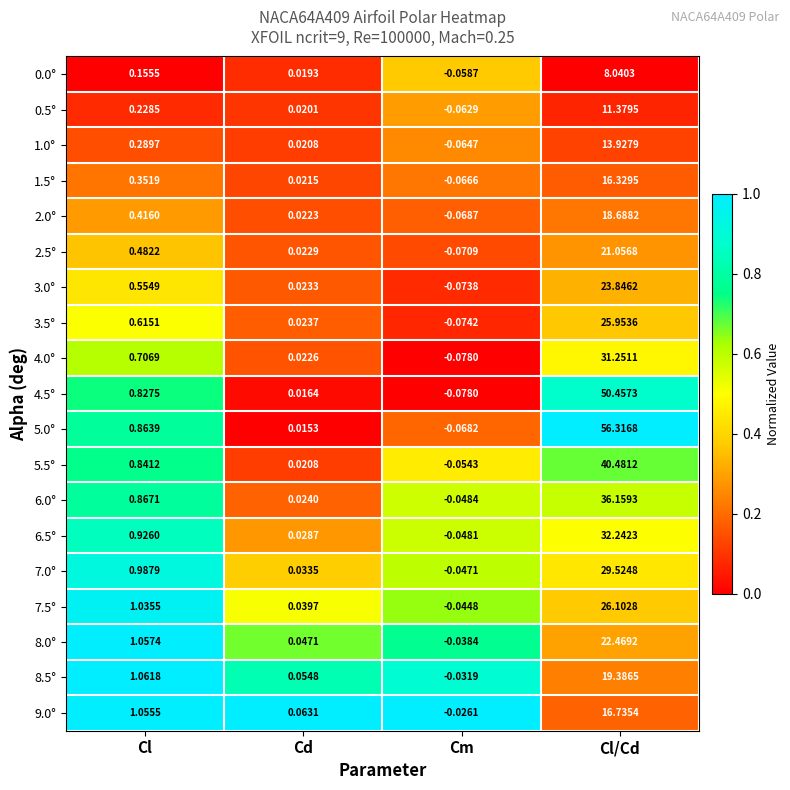

Which series has the largest range (max minus min)?

5.0°